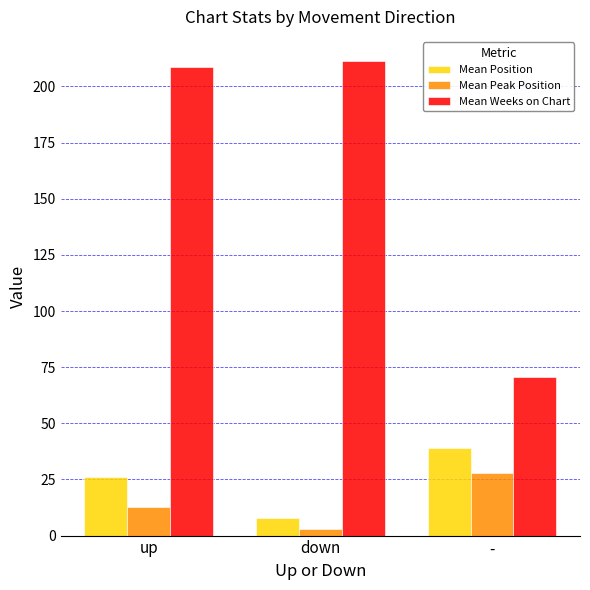

Reading left to right, what are all the values shown in this chart?

Mean Position: 26.1	8.0	39.0
Mean Peak Position: 12.8	3.0	28.0
Mean Weeks on Chart: 208.7	211.5	70.7